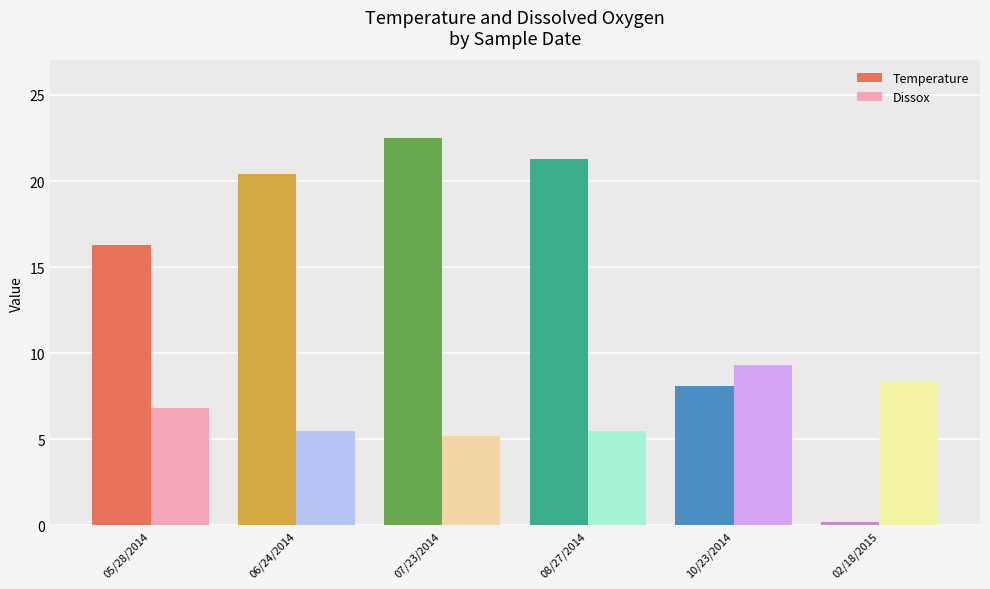

What is the difference between the second highest and second lowest values in the Dissox series?

2.9